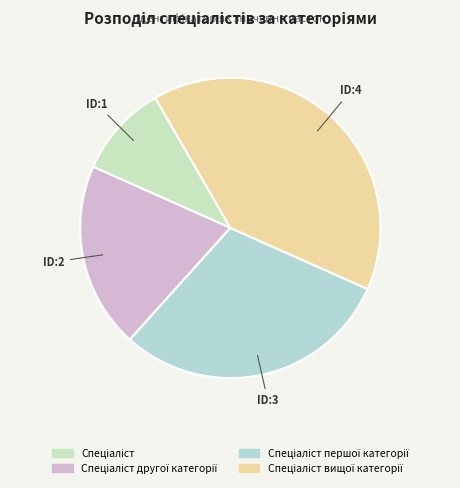

To the nearest percent, what is the difference between the Спеціаліст and Спеціаліст другої категорії slice percentages?

10%